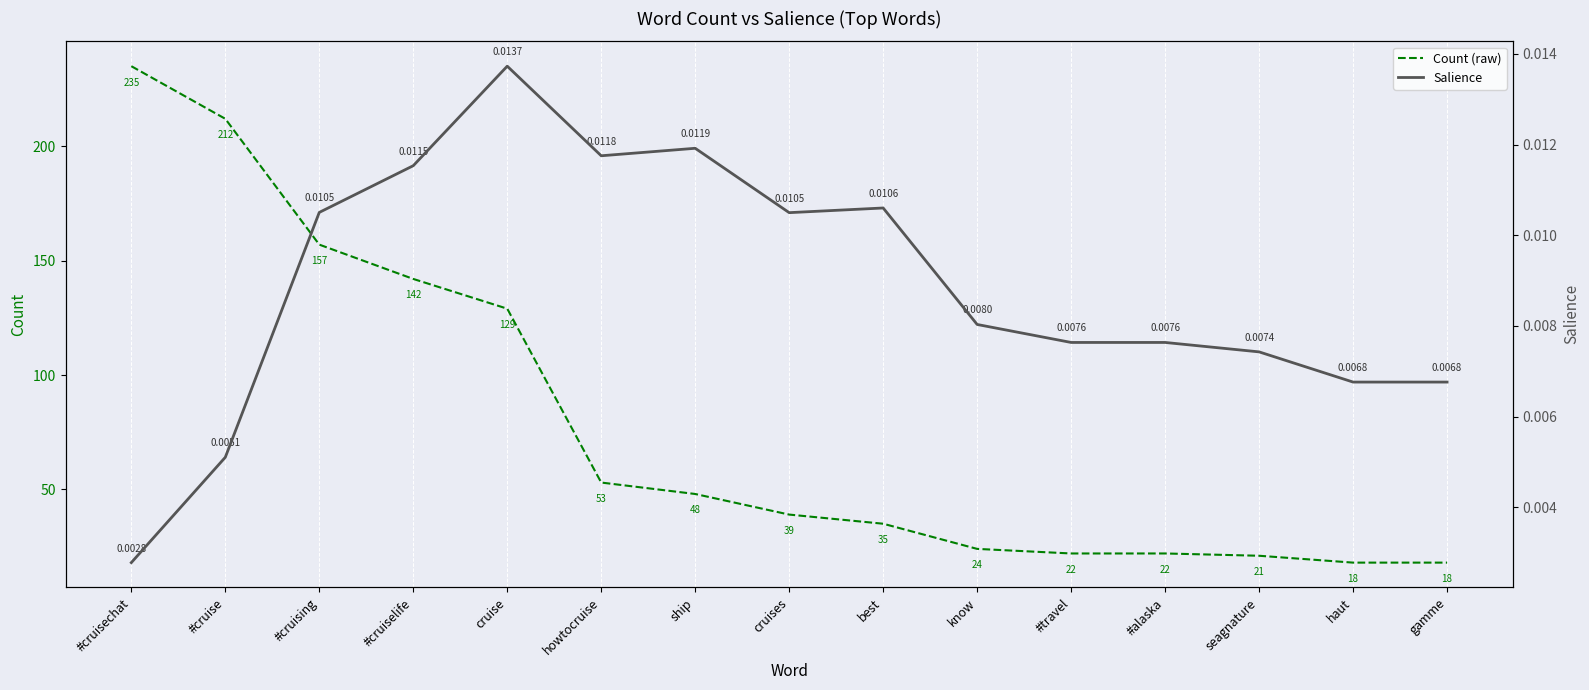

Which series has the largest total across all categories?

Count (raw)